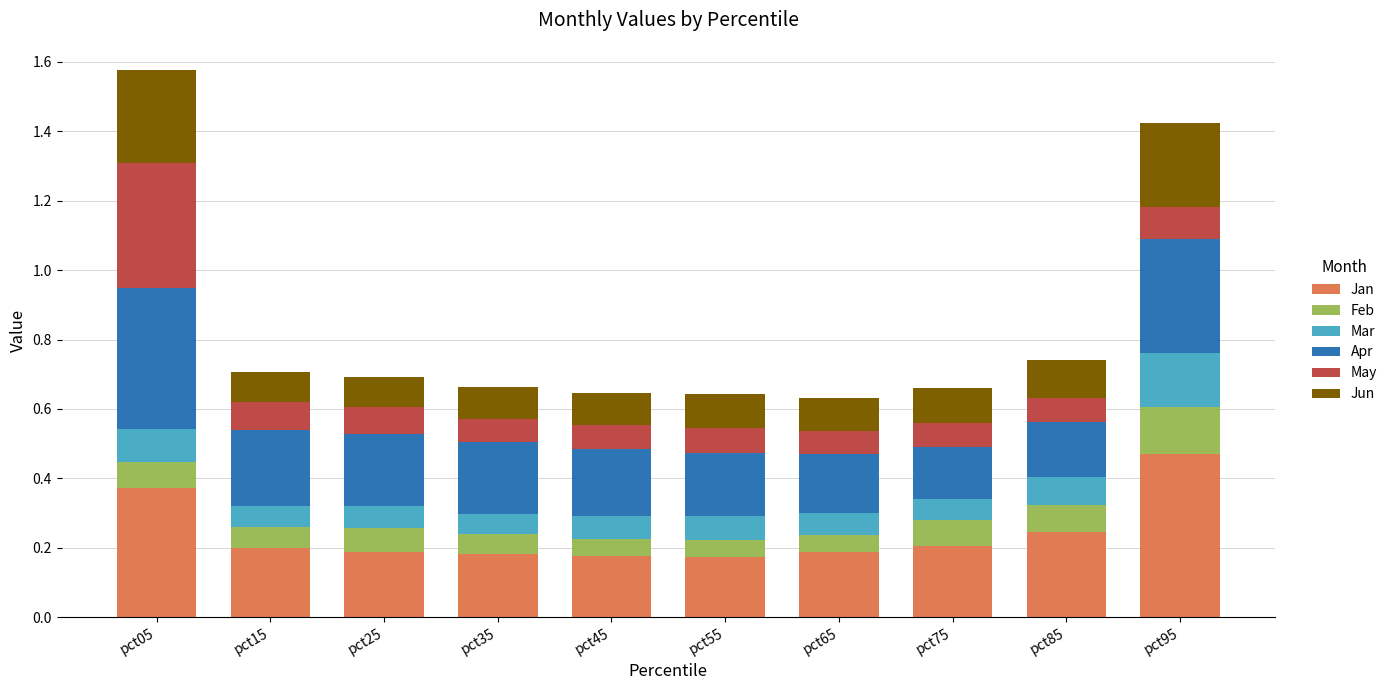

Count the Jan values in the range 0 to 1.

10